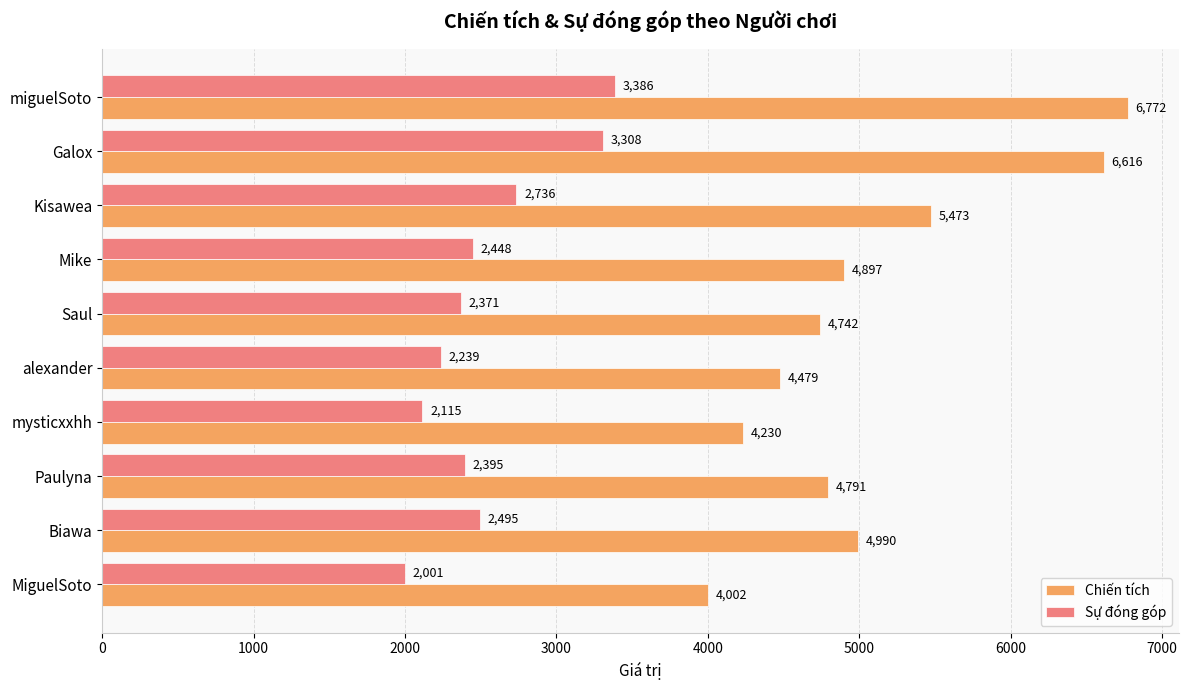

True or false: Chiến tích has a value of 6772 at miguelSoto.

True